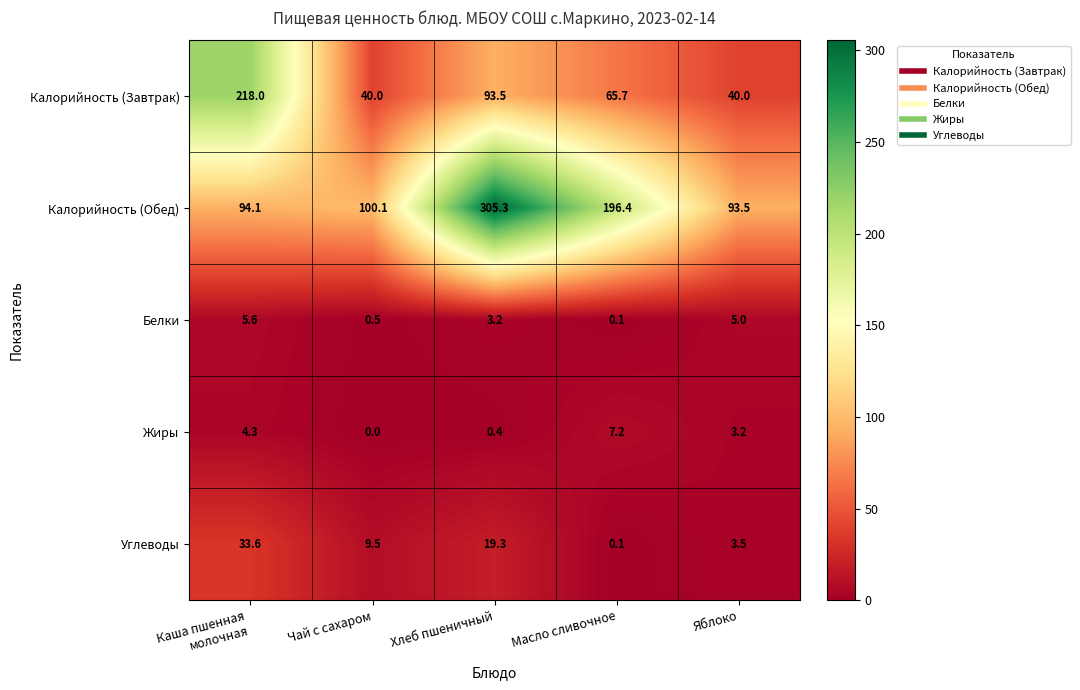

How many distinct data groups are displayed?

5